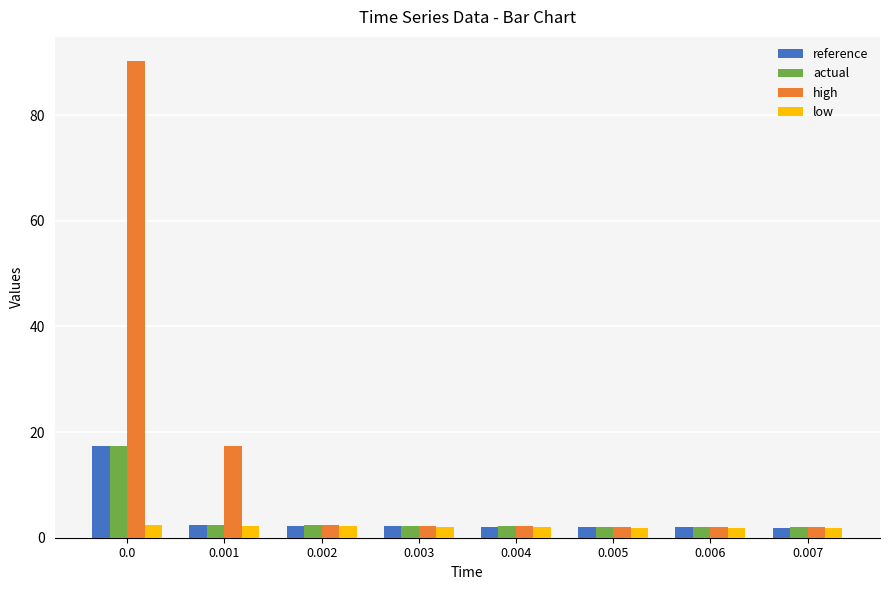

What is the highest value of the low series?

2.4